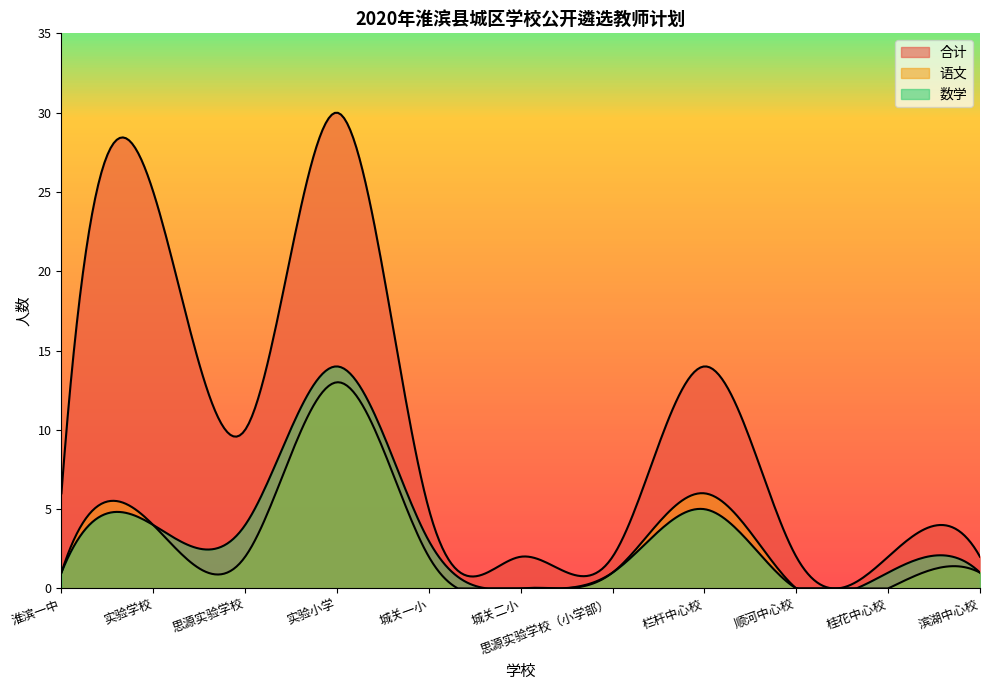

What is the sum of the 语文 values at 实验学校 and 滨湖中心校?

5